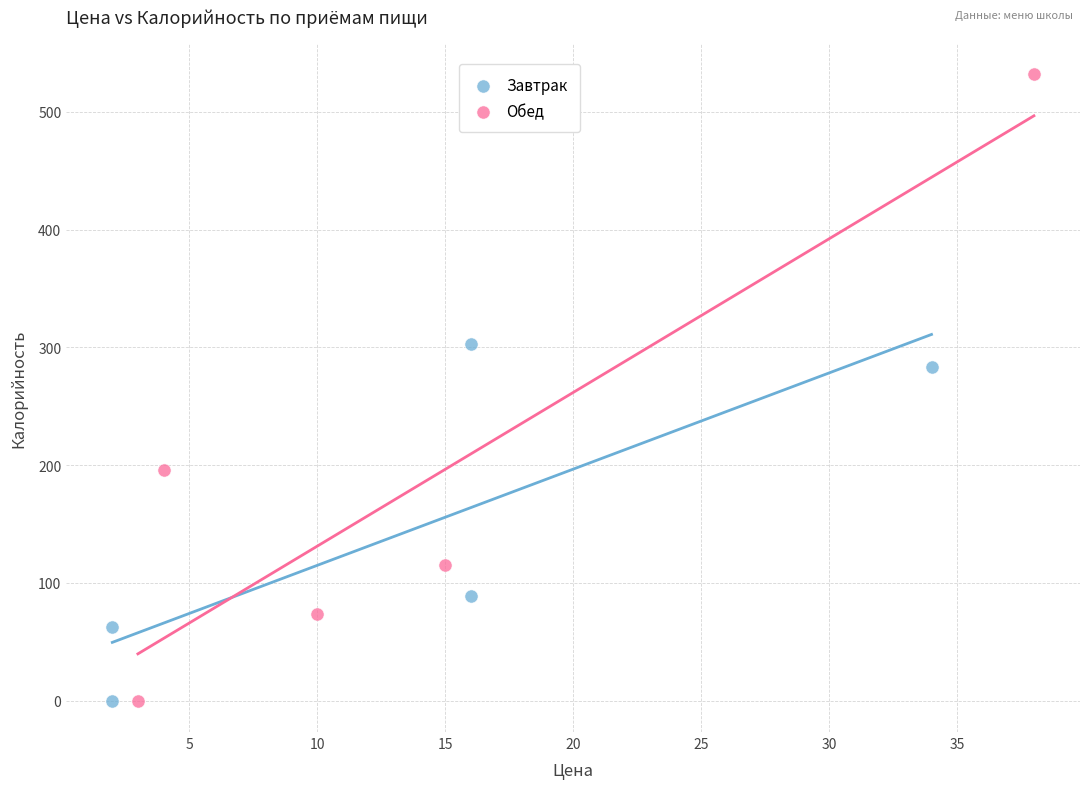

Which series contains the highest Y value?

Обед